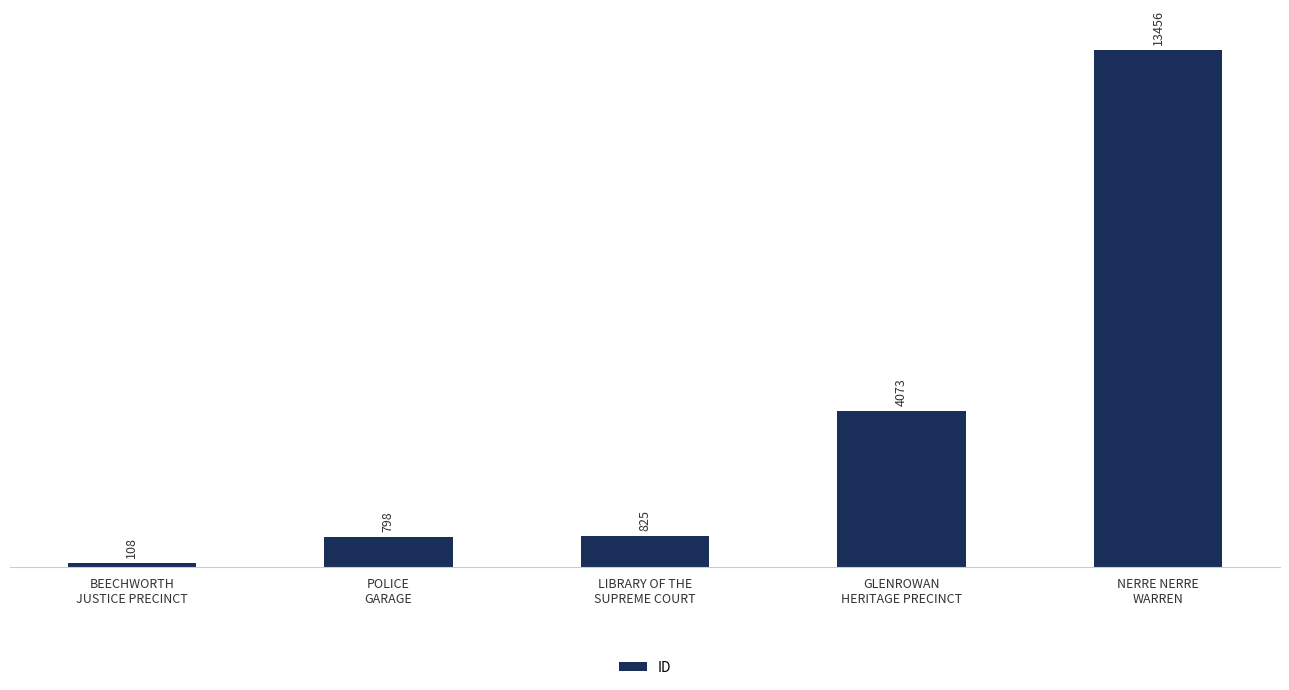

What is the difference between the second highest and second lowest values?

3275